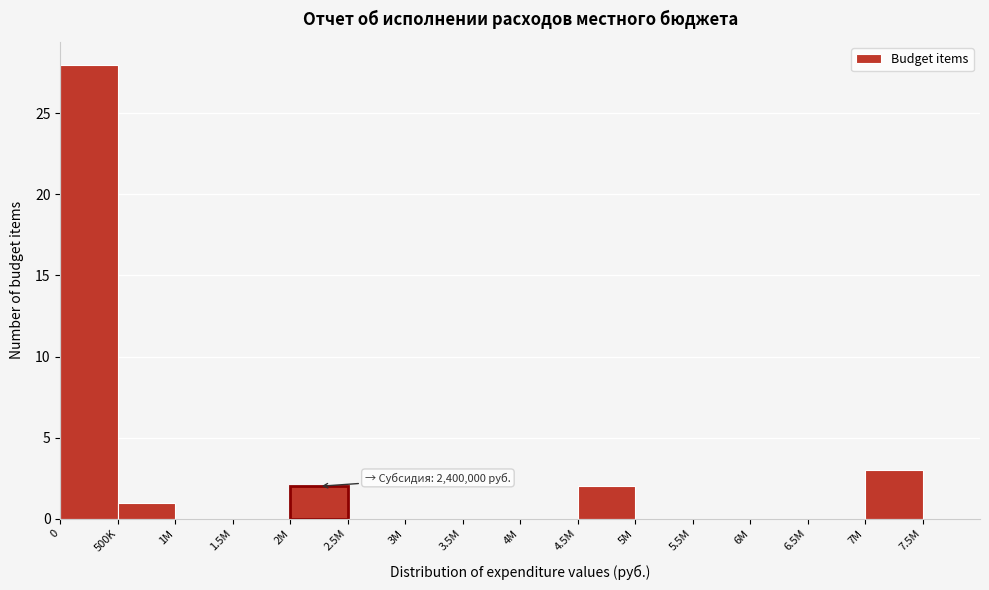

Reading left to right, transcribe all the data shown in this chart.

0=28	500K=1	1M=0	1.5M=0	2M=2	2.5M=0	3M=0	3.5M=0	4M=0	4.5M=2	5M=0	5.5M=0	6M=0	6.5M=0	7M=3	7.5M=0